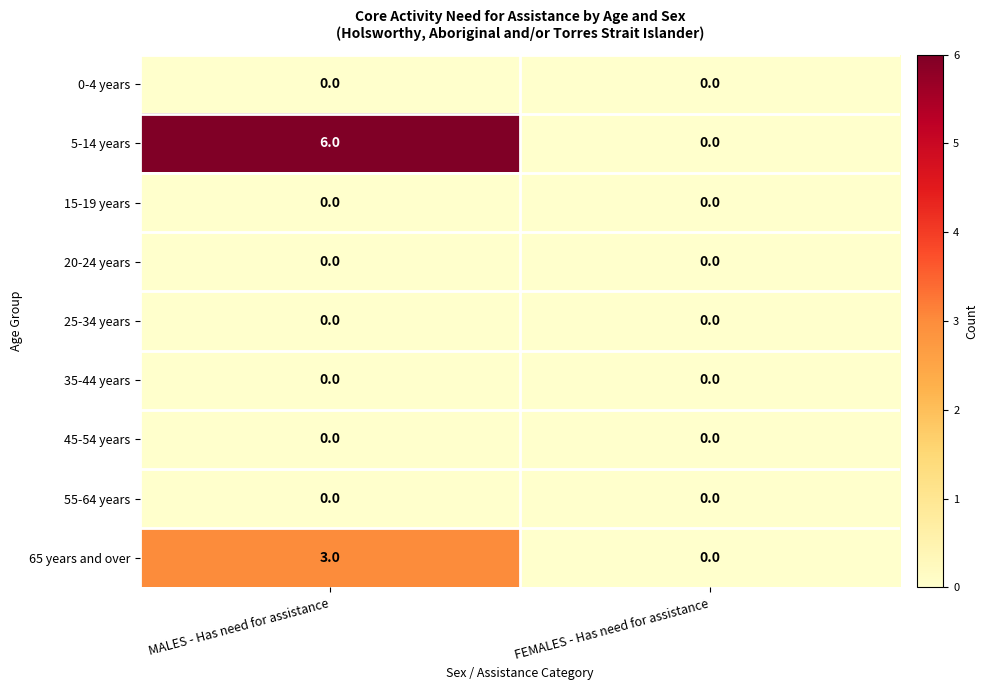

Count the number of data series in this chart.

9